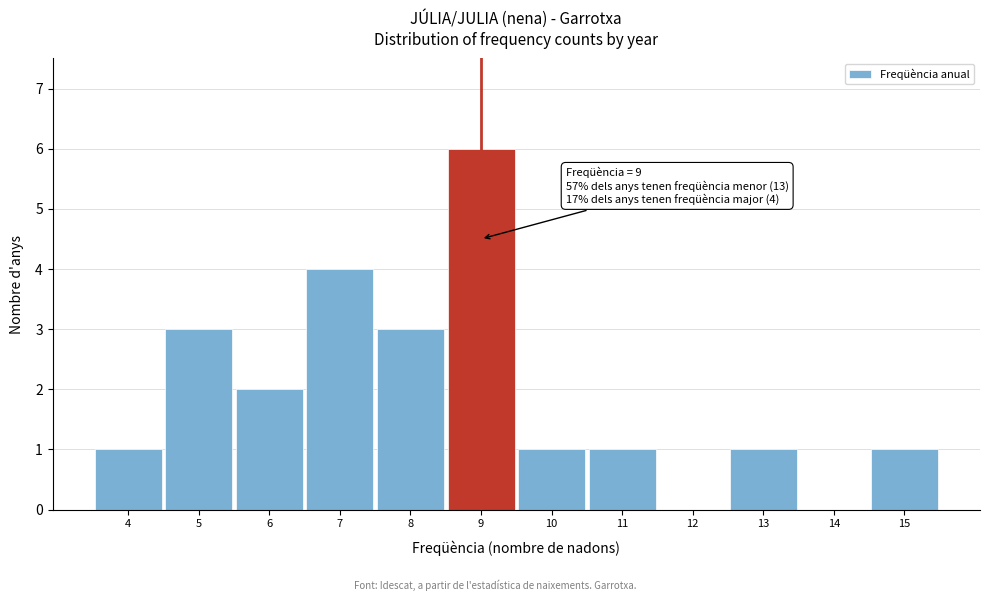

Which range on the x-axis has the tallest bar?

8.5 to 9.5